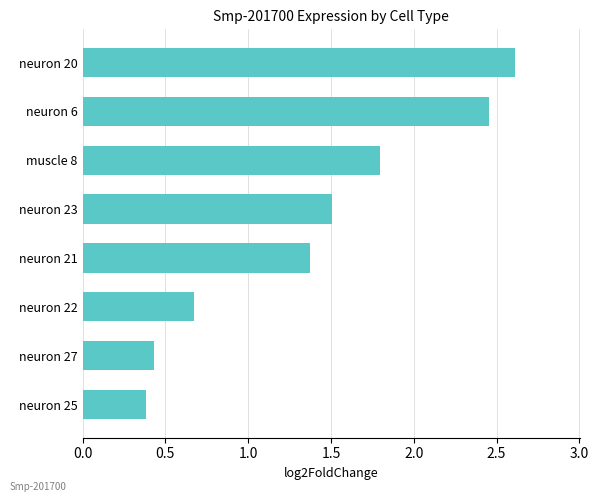

What is the maximum value shown in the chart?

2.6